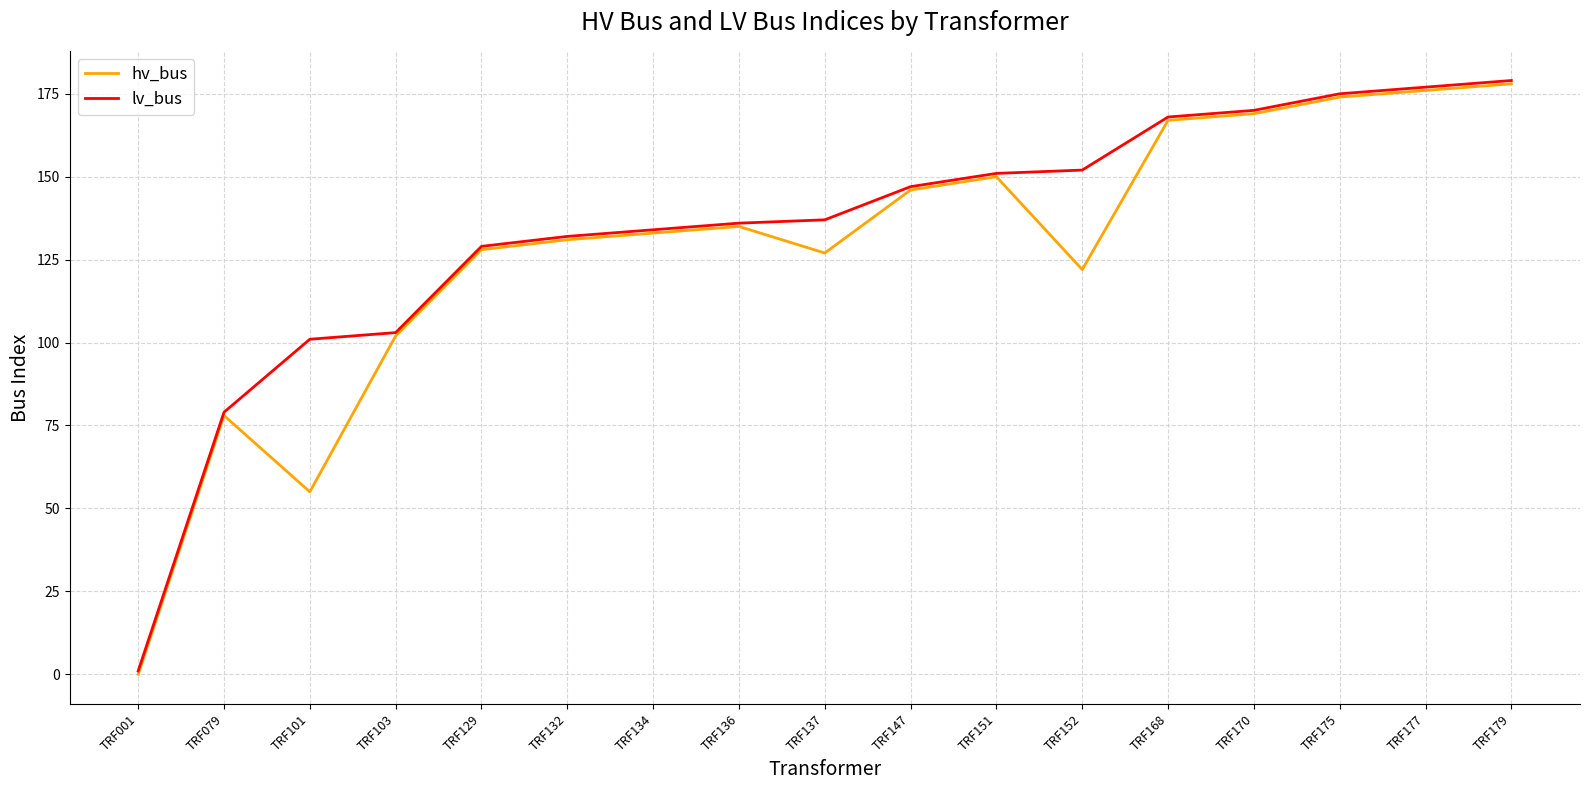

Which series changed the most between TRF103 and TRF152?

lv_bus